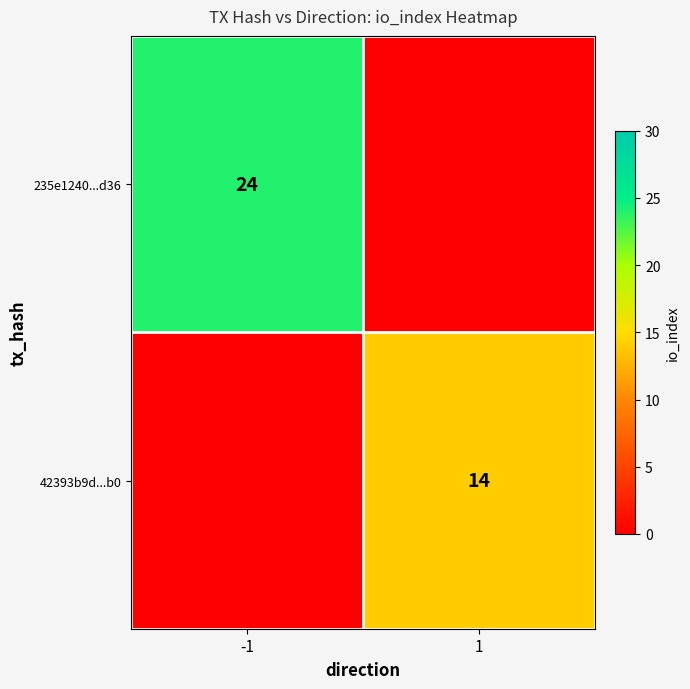

The value of 42393b9d...b0 at 1 is 14. True or false?

True